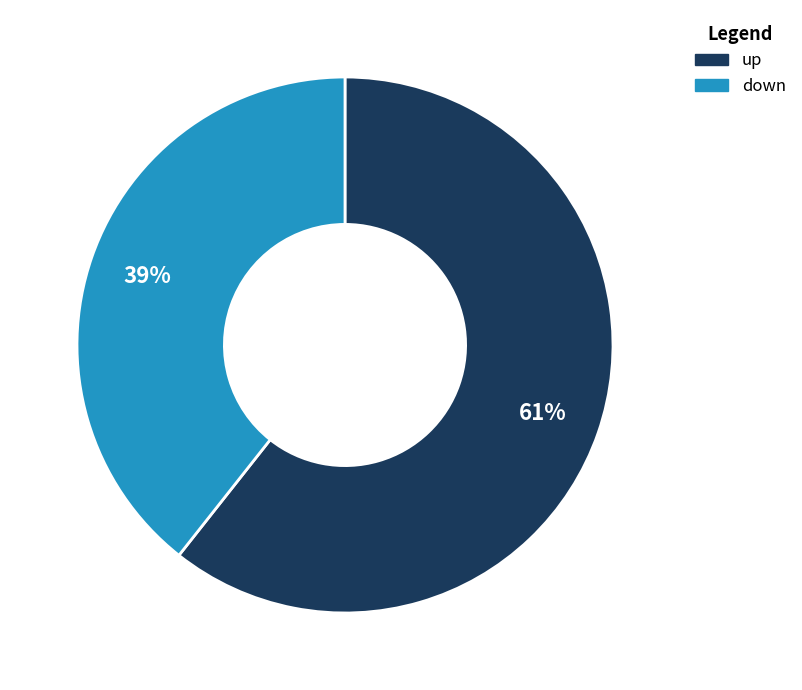

Is the sum of down and up greater than half?

Yes